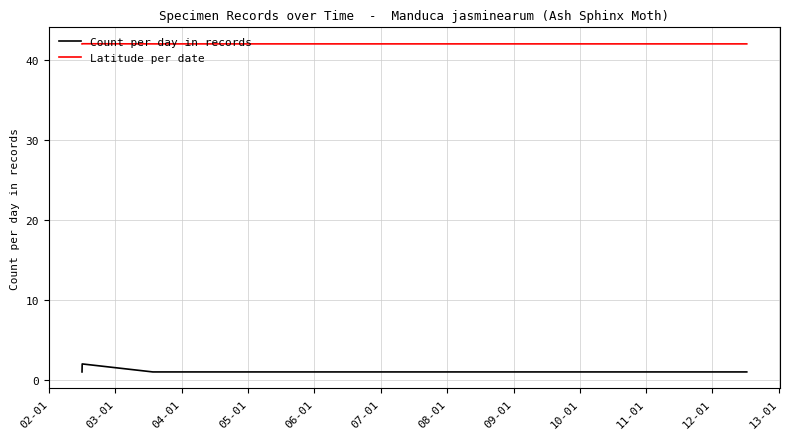

Which series has the largest total across all categories?

Latitude per date